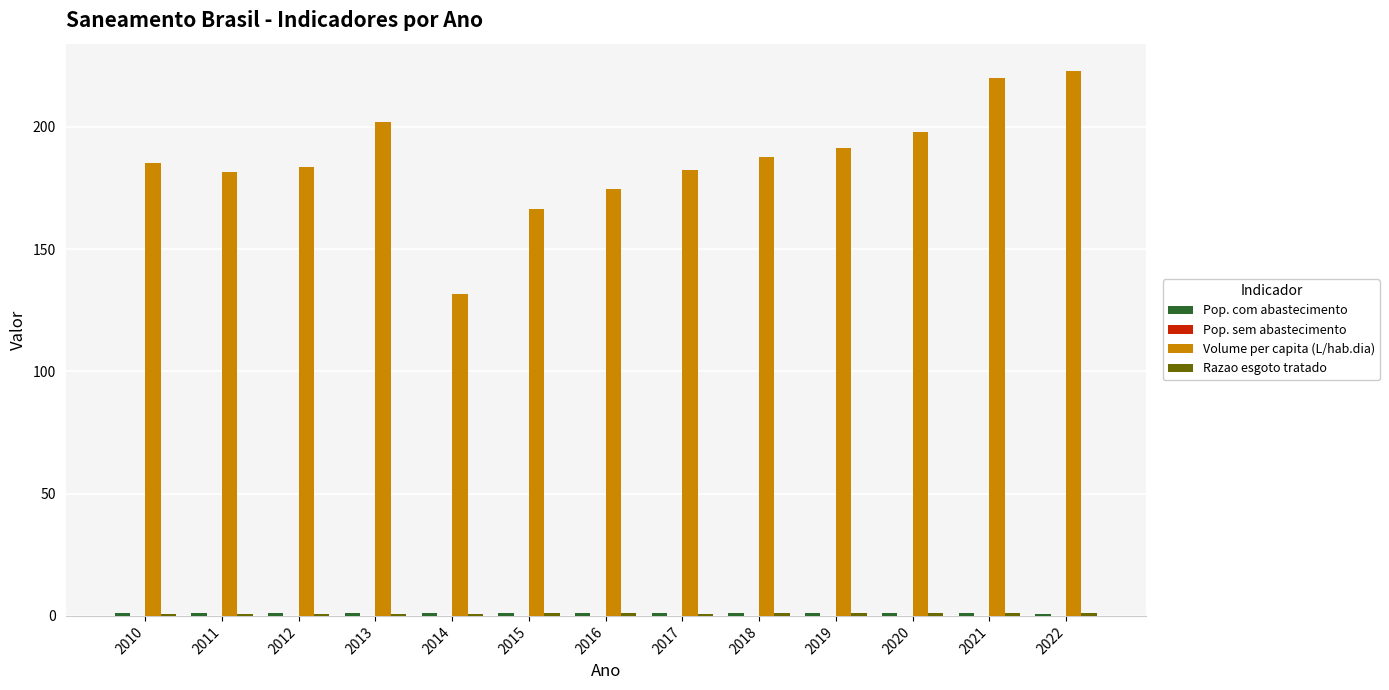

What is the highest value of the Volume per capita (L/hab.dia) series?

222.9